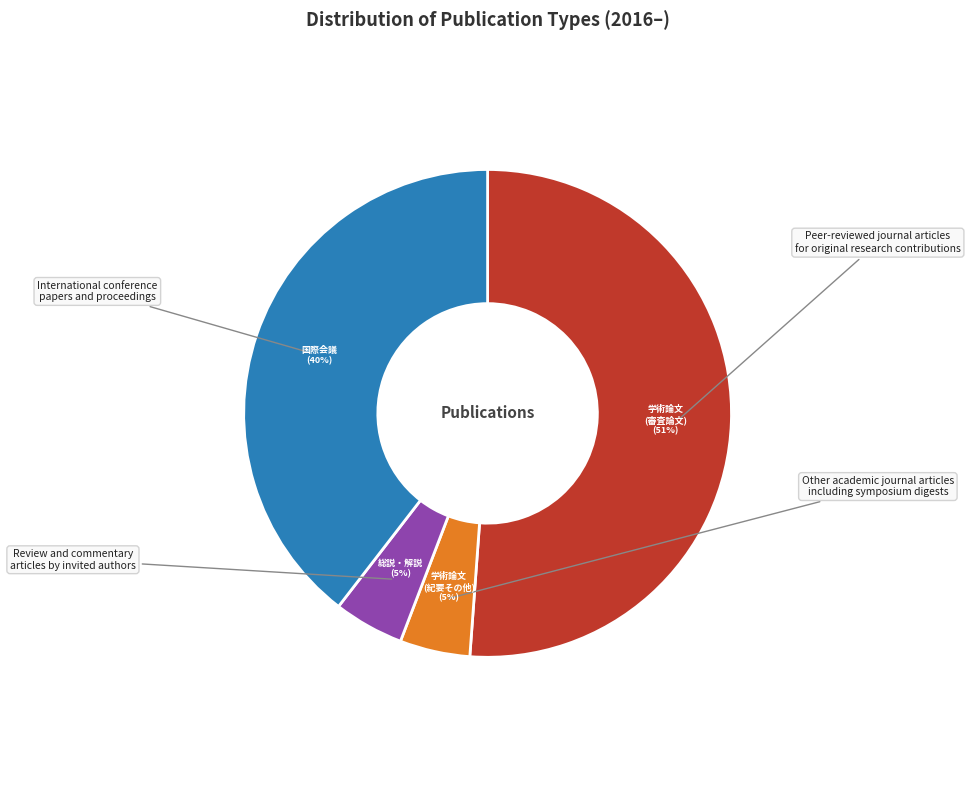

Is there any slice that represents more than half of the pie?

Yes